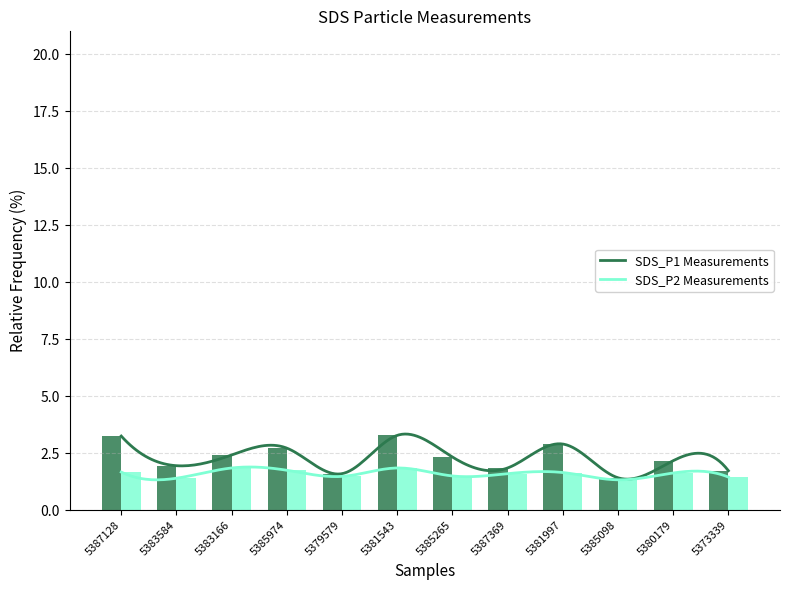

The SDS_P2 series shows 2.5 at 5385974. True or false?

False